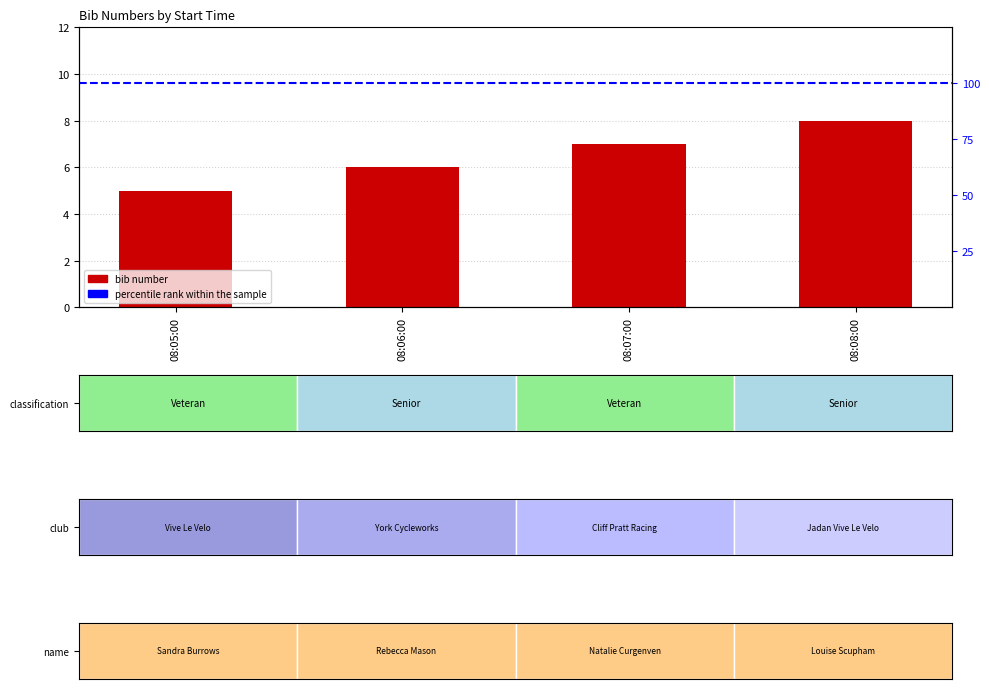

List the labels in order of value, largest first.

08:08:00, 08:07:00, 08:06:00, 08:05:00